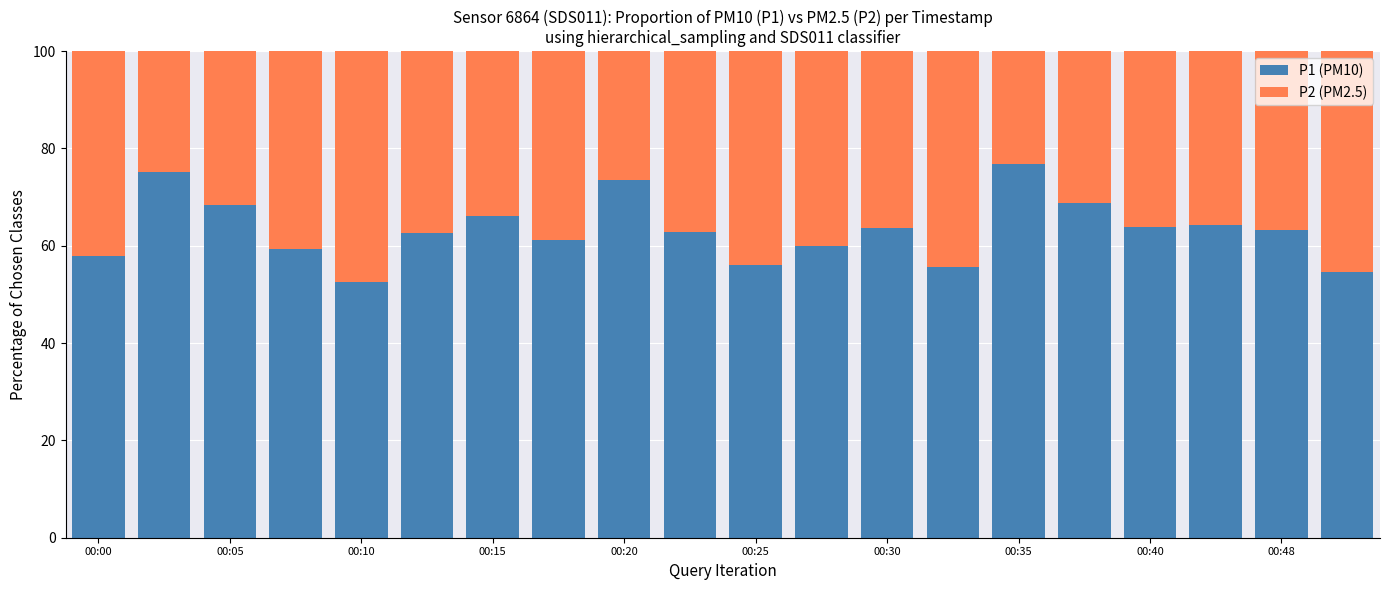

What is the average value of the P1 (PM10) series?

63.3